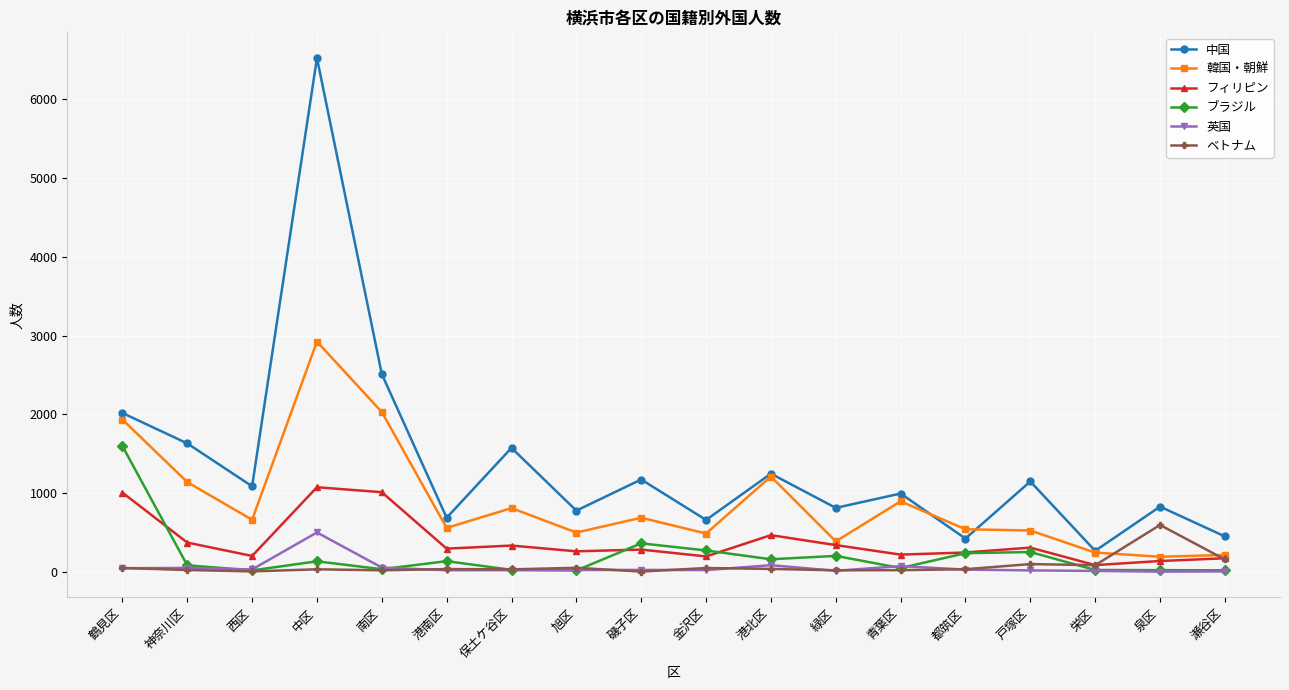

At which label is 中国 closest to 3396?

南区